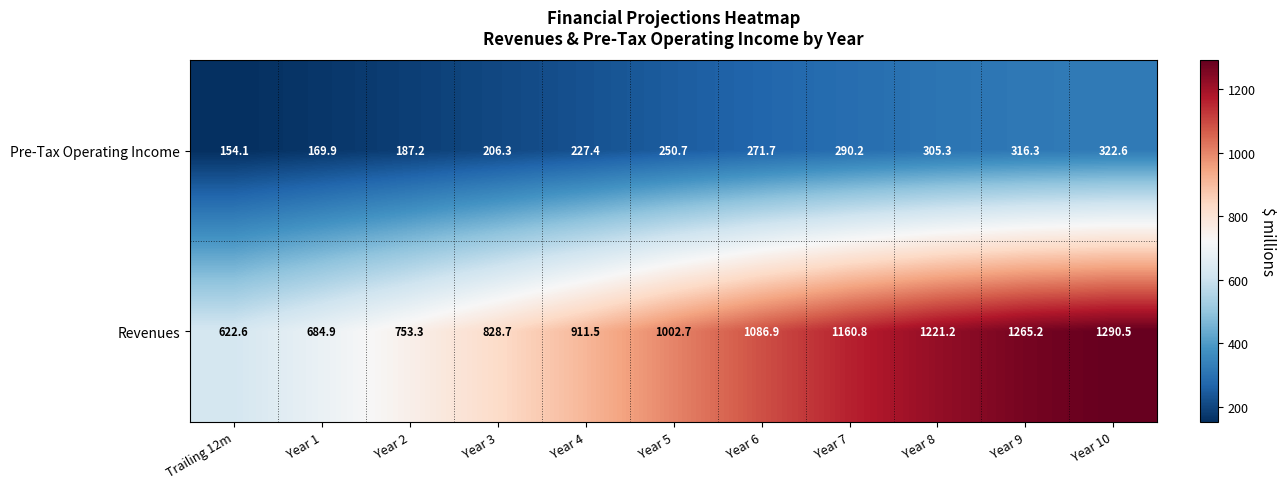

Which label corresponds to the largest value in the chart?

Year 10